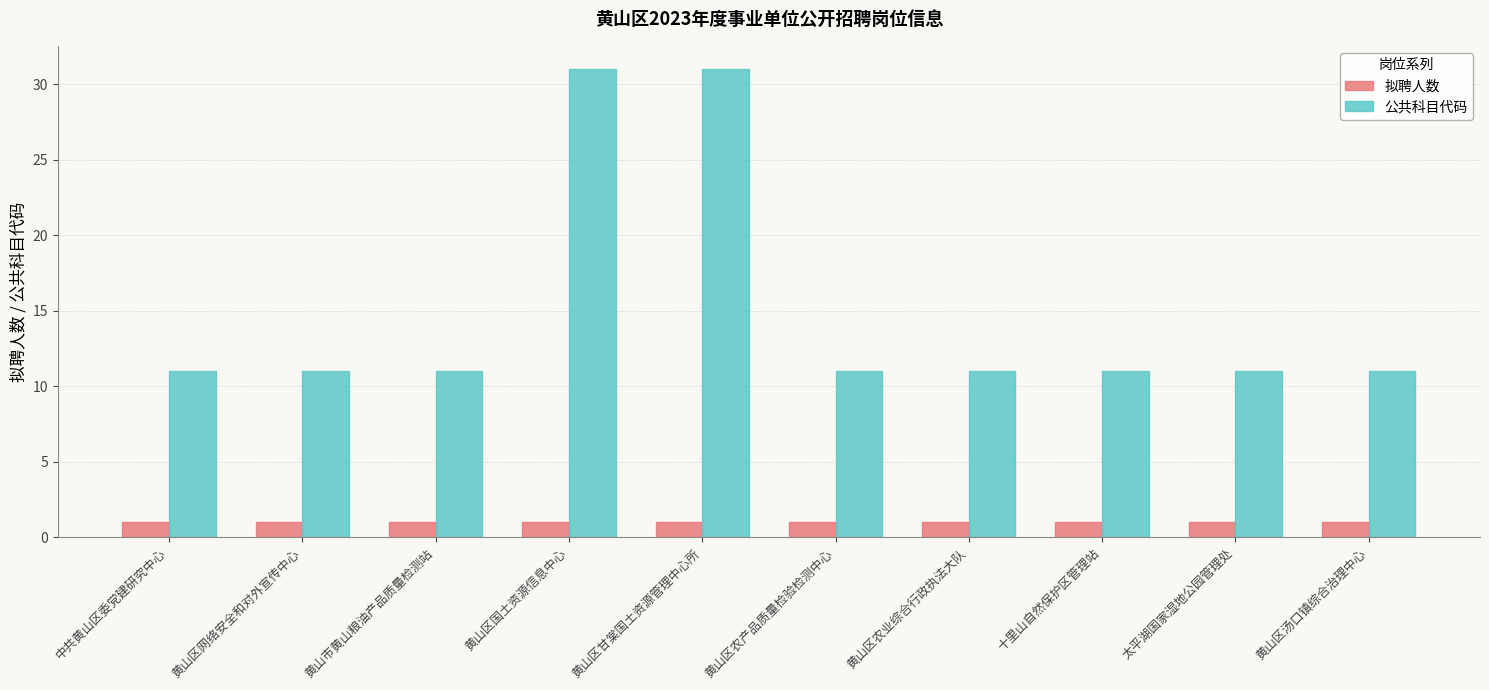

What is the maximum value shown in the chart?

31